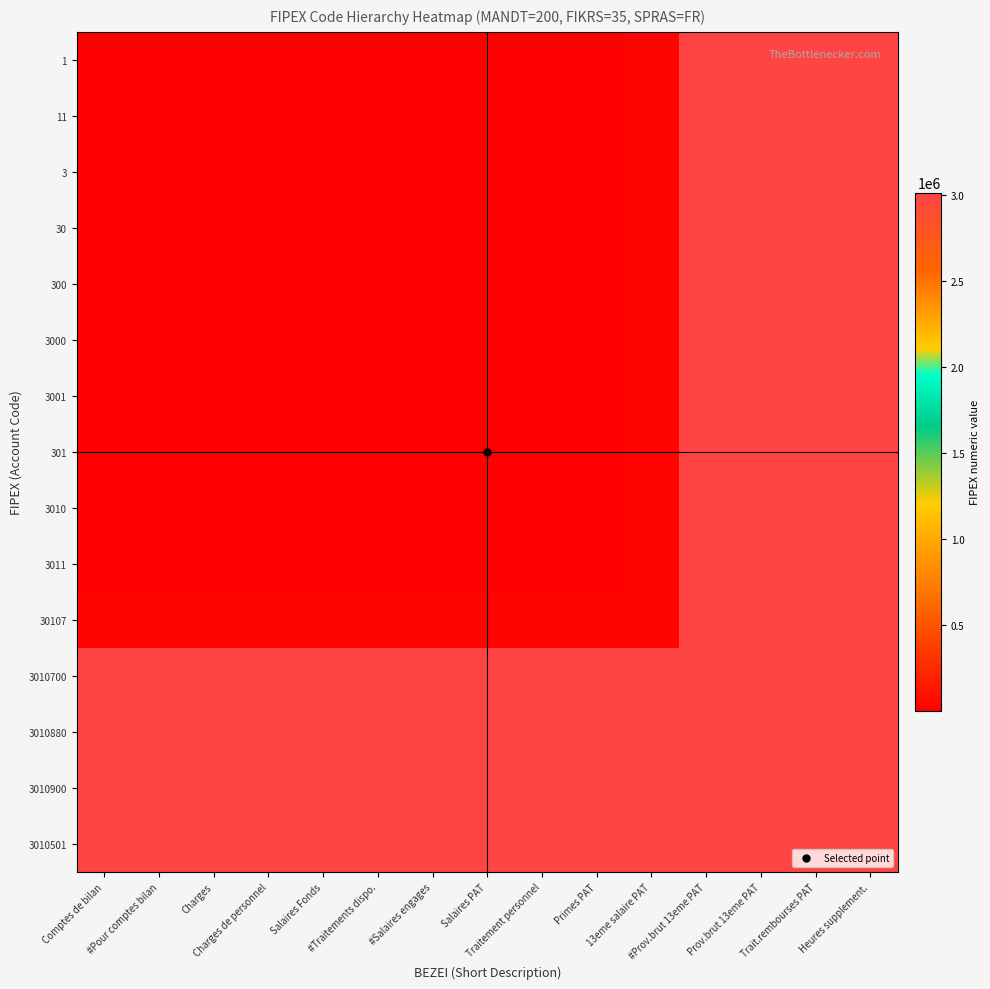

Reading right to left, transcribe all the data shown in this chart.

1: Heures supplement.=3010501	Trait.rembourses PAT=3010900	Prov.brut 13eme PAT=3010880	#Prov.brut 13eme PAT=3010700	13eme salaire PAT=30107	Primes PAT=3011	Traitement personnel=3010	Salaires PAT=301	#Salaires engages=3001	#Traitements dispo.=3000	Salaires Fonds=300	Charges de personnel=30	Charges=3	#Pour comptes bilan=11	Comptes de bilan=1
11: Heures supplement.=3010501	Trait.rembourses PAT=3010900	Prov.brut 13eme PAT=3010880	#Prov.brut 13eme PAT=3010700	13eme salaire PAT=30107	Primes PAT=3011	Traitement personnel=3010	Salaires PAT=302	#Salaires engages=3001	#Traitements dispo.=3000	Salaires Fonds=300	Charges de personnel=60	Charges=33	#Pour comptes bilan=22	Comptes de bilan=11
3: Heures supplement.=3010501	Trait.rembourses PAT=3010900	Prov.brut 13eme PAT=3010880	#Prov.brut 13eme PAT=3010700	13eme salaire PAT=30107	Primes PAT=3011	Traitement personnel=3010	Salaires PAT=301	#Salaires engages=3001	#Traitements dispo.=3000	Salaires Fonds=300	Charges de personnel=30	Charges=9	#Pour comptes bilan=11	Comptes de bilan=3
30: Heures supplement.=3010501	Trait.rembourses PAT=3010900	Prov.brut 13eme PAT=3010880	#Prov.brut 13eme PAT=3010700	13eme salaire PAT=30107	Primes PAT=3011	Traitement personnel=3010	Salaires PAT=301	#Salaires engages=3001	#Traitements dispo.=3000	Salaires Fonds=600	Charges de personnel=300	Charges=90	#Pour comptes bilan=60	Comptes de bilan=30
300: Heures supplement.=3010501	Trait.rembourses PAT=3010900	Prov.brut 13eme PAT=3010880	#Prov.brut 13eme PAT=3010700	13eme salaire PAT=30107	Primes PAT=3011	Traitement personnel=3010	Salaires PAT=301	#Salaires engages=3001	#Traitements dispo.=3000	Salaires Fonds=1500	Charges de personnel=1200	Charges=900	#Pour comptes bilan=600	Comptes de bilan=300
3000: Heures supplement.=3010501	Trait.rembourses PAT=3010900	Prov.brut 13eme PAT=3010880	#Prov.brut 13eme PAT=3010700	13eme salaire PAT=30107	Primes PAT=3011	Traitement personnel=3010	Salaires PAT=301	#Salaires engages=3001	#Traitements dispo.=3055	Salaires Fonds=3044	Charges de personnel=3033	Charges=3022	#Pour comptes bilan=3011	Comptes de bilan=3000
3001: Heures supplement.=3010501	Trait.rembourses PAT=3010900	Prov.brut 13eme PAT=3010880	#Prov.brut 13eme PAT=3010700	13eme salaire PAT=30107	Primes PAT=3011	Traitement personnel=3010	Salaires PAT=301	#Salaires engages=3007	#Traitements dispo.=3006	Salaires Fonds=3005	Charges de personnel=3004	Charges=3003	#Pour comptes bilan=3002	Comptes de bilan=3001
301: Heures supplement.=3010501	Trait.rembourses PAT=3010900	Prov.brut 13eme PAT=3010880	#Prov.brut 13eme PAT=3010700	13eme salaire PAT=30107	Primes PAT=3011	Traitement personnel=3010	Salaires PAT=308	#Salaires engages=307	#Traitements dispo.=306	Salaires Fonds=305	Charges de personnel=304	Charges=303	#Pour comptes bilan=302	Comptes de bilan=301
3010: Heures supplement.=3010501	Trait.rembourses PAT=3010900	Prov.brut 13eme PAT=3010880	#Prov.brut 13eme PAT=3010700	13eme salaire PAT=30107	Primes PAT=3011	Traitement personnel=3090	Salaires PAT=3080	#Salaires engages=3070	#Traitements dispo.=3060	Salaires Fonds=3050	Charges de personnel=3040	Charges=3030	#Pour comptes bilan=3020	Comptes de bilan=3010
3011: Heures supplement.=3010501	Trait.rembourses PAT=3010900	Prov.brut 13eme PAT=3010880	#Prov.brut 13eme PAT=3010700	13eme salaire PAT=30107	Primes PAT=3110	Traitement personnel=3099	Salaires PAT=3088	#Salaires engages=3077	#Traitements dispo.=3066	Salaires Fonds=3055	Charges de personnel=3044	Charges=3033	#Pour comptes bilan=3022	Comptes de bilan=3011
30107: Heures supplement.=3010501	Trait.rembourses PAT=3010900	Prov.brut 13eme PAT=3010880	#Prov.brut 13eme PAT=3010700	13eme salaire PAT=31177	Primes PAT=31070	Traitement personnel=30963	Salaires PAT=30856	#Salaires engages=30749	#Traitements dispo.=30642	Salaires Fonds=30535	Charges de personnel=30428	Charges=30321	#Pour comptes bilan=30214	Comptes de bilan=30107
3010700: Heures supplement.=3010501	Trait.rembourses PAT=3010900	Prov.brut 13eme PAT=3010880	#Prov.brut 13eme PAT=3011800	13eme salaire PAT=3011700	Primes PAT=3011600	Traitement personnel=3011500	Salaires PAT=3011400	#Salaires engages=3011300	#Traitements dispo.=3011200	Salaires Fonds=3011100	Charges de personnel=3011000	Charges=3010900	#Pour comptes bilan=3010800	Comptes de bilan=3010700
3010880: Heures supplement.=3010501	Trait.rembourses PAT=3010900	Prov.brut 13eme PAT=3012200	#Prov.brut 13eme PAT=3012090	13eme salaire PAT=3011980	Primes PAT=3011870	Traitement personnel=3011760	Salaires PAT=3011650	#Salaires engages=3011540	#Traitements dispo.=3011430	Salaires Fonds=3011320	Charges de personnel=3011210	Charges=3011100	#Pour comptes bilan=3010990	Comptes de bilan=3010880
3010900: Heures supplement.=3010501	Trait.rembourses PAT=3012330	Prov.brut 13eme PAT=3012220	#Prov.brut 13eme PAT=3012110	13eme salaire PAT=3012000	Primes PAT=3011890	Traitement personnel=3011780	Salaires PAT=3011670	#Salaires engages=3011560	#Traitements dispo.=3011450	Salaires Fonds=3011340	Charges de personnel=3011230	Charges=3011120	#Pour comptes bilan=3011010	Comptes de bilan=3010900
3010501: Heures supplement.=3012041	Trait.rembourses PAT=3011931	Prov.brut 13eme PAT=3011821	#Prov.brut 13eme PAT=3011711	13eme salaire PAT=3011601	Primes PAT=3011491	Traitement personnel=3011381	Salaires PAT=3011271	#Salaires engages=3011161	#Traitements dispo.=3011051	Salaires Fonds=3010941	Charges de personnel=3010831	Charges=3010721	#Pour comptes bilan=3010611	Comptes de bilan=3010501